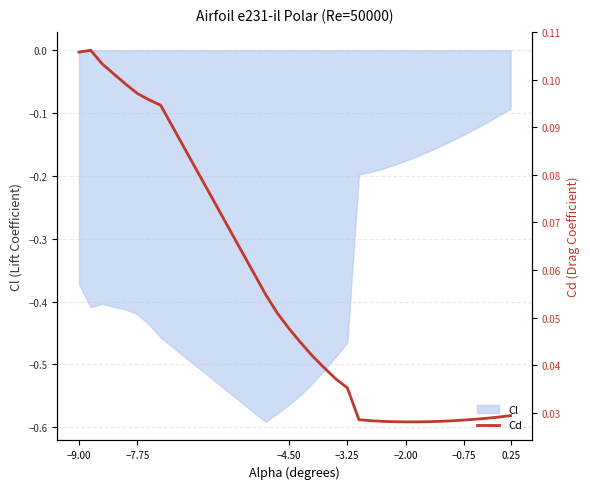

The Cl series shows -0.2 at 0.25. True or false?

False